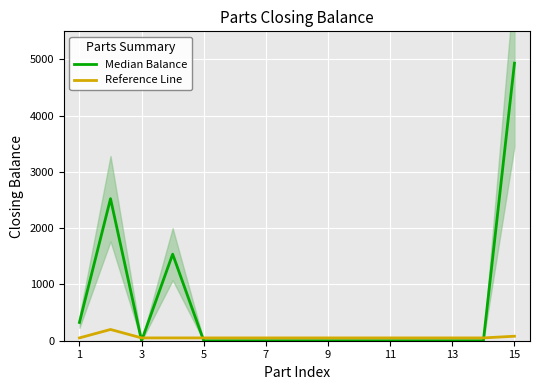

Reading right to left, what are all the values shown in this chart?

Median Balance: 4934	0	0	0	0	0	0	0	0	0	0	1539	0	2525	325
Reference Line: 80	50	50	50	50	50	50	50	50	50	50	50	50	200	50